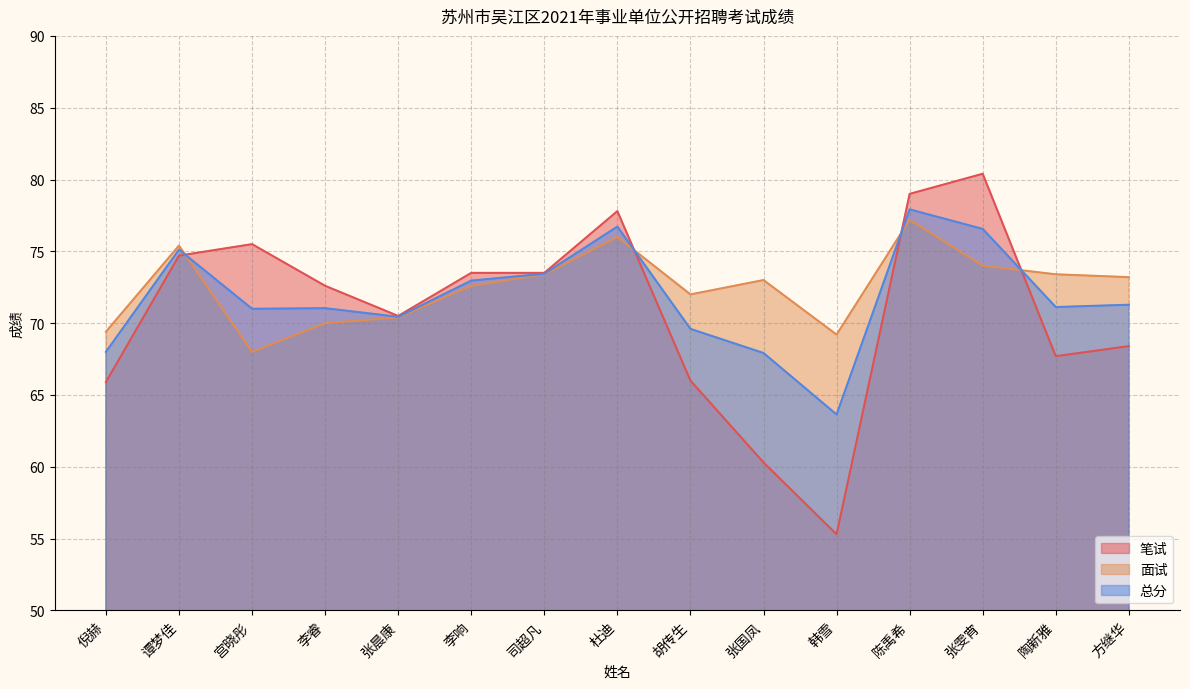

What is the difference between the maximum and second lowest values in the 笔试 series?

20.1